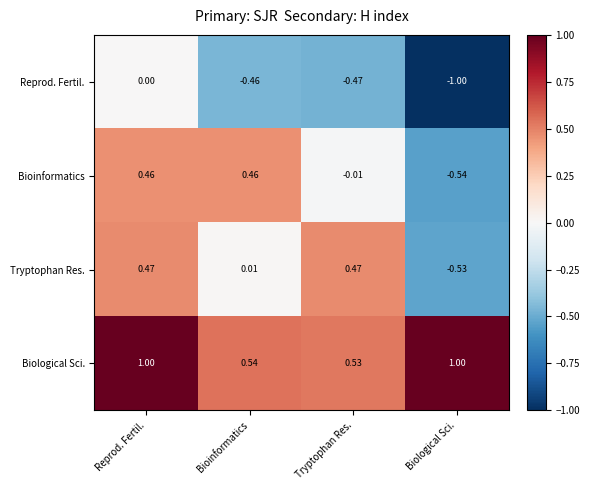

Is the value of Reprod. Fertil. at Biological Sci. greater than the value of Bioinformatics at Biological Sci.?

No